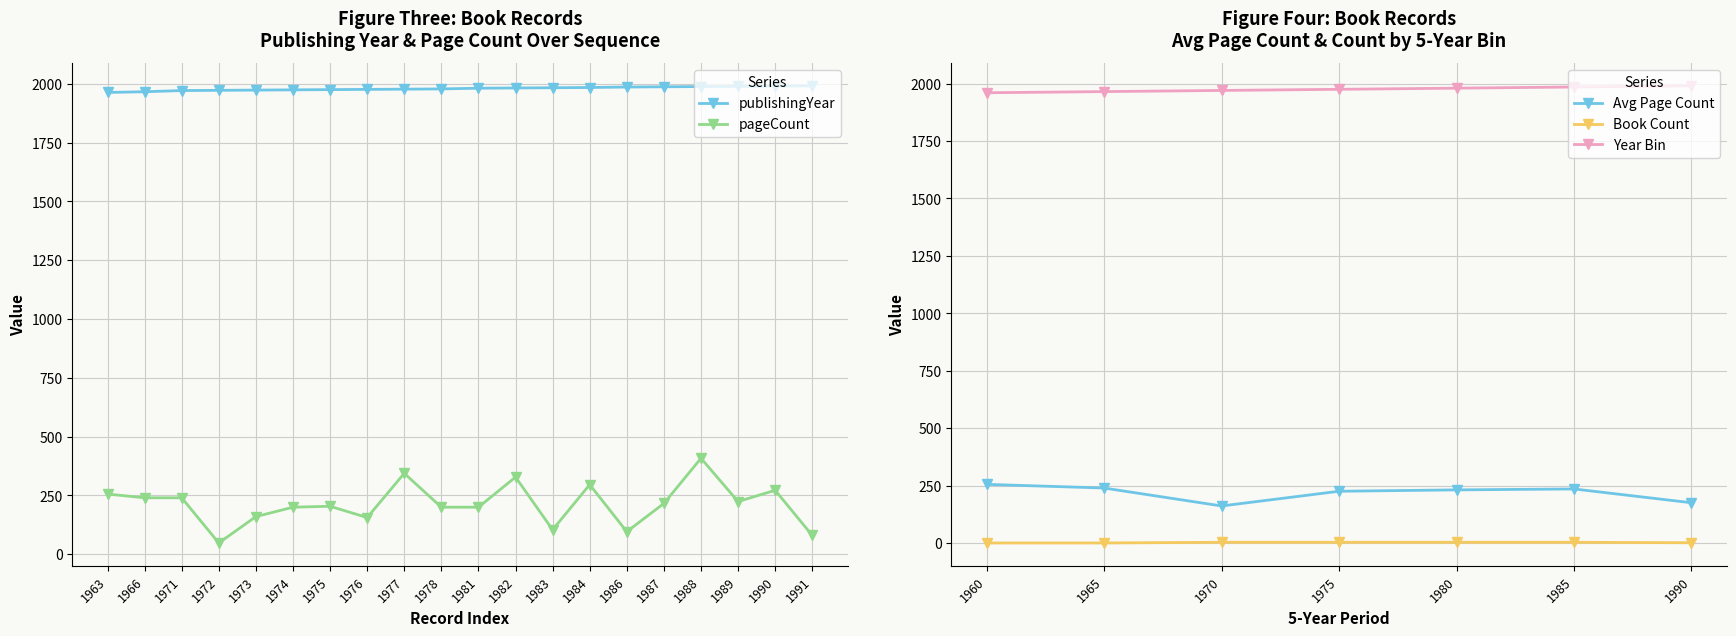

True or false: publishingYear and pageCount intersect in this chart.

False